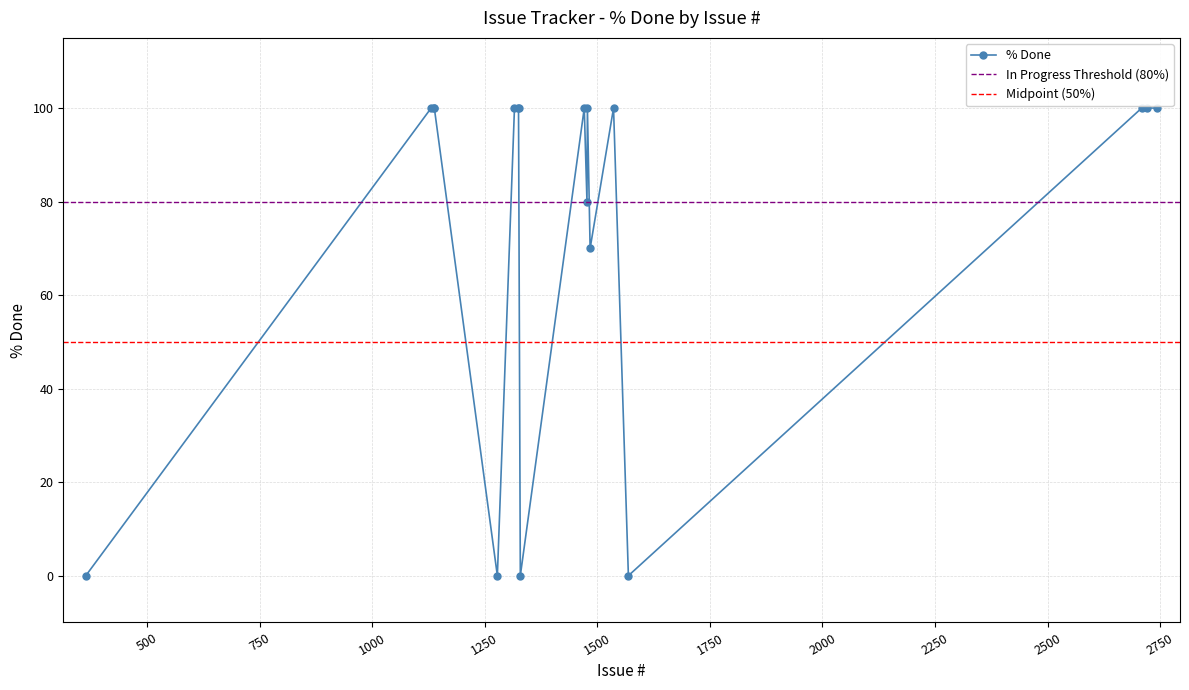

How many values are between 70 and 100?

14